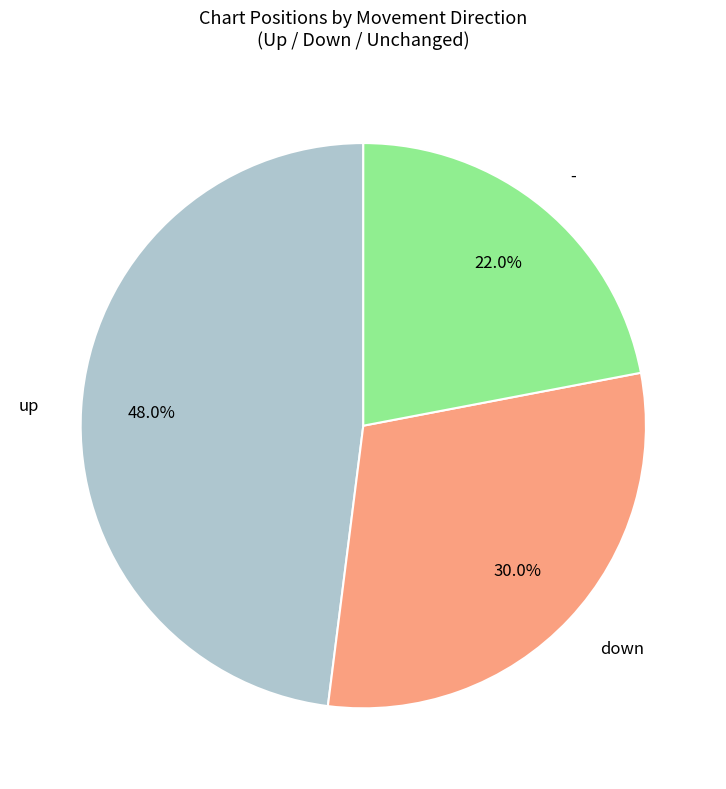

Is there a majority slice in this chart?

No